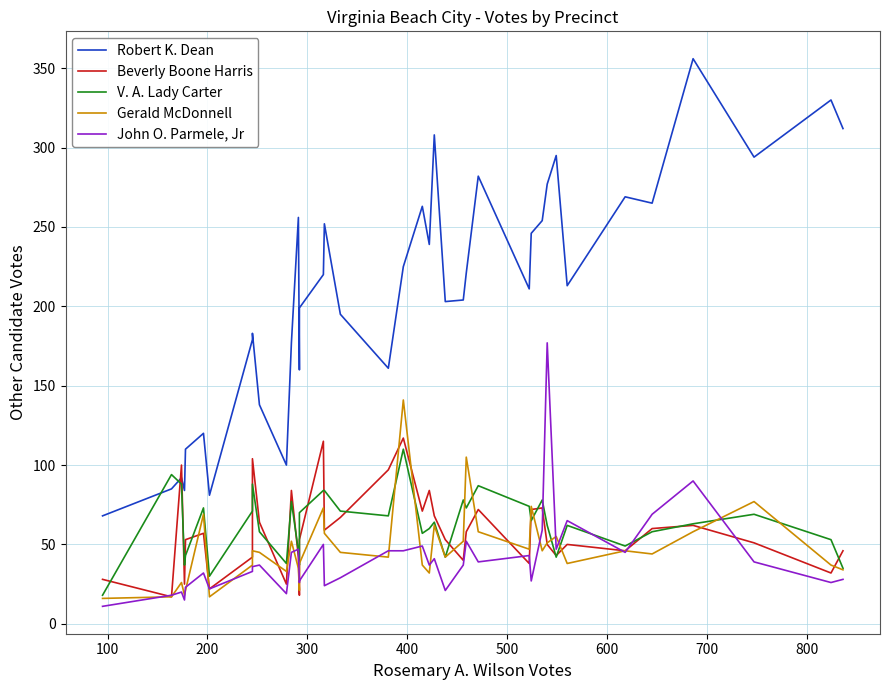

What is the average value of the John O. Parmele, Jr series?

41